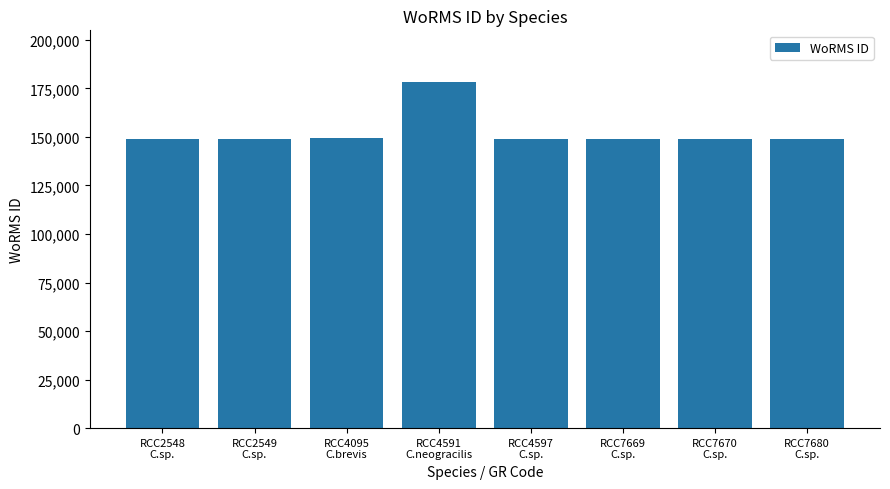

How many data points does each series have?

8